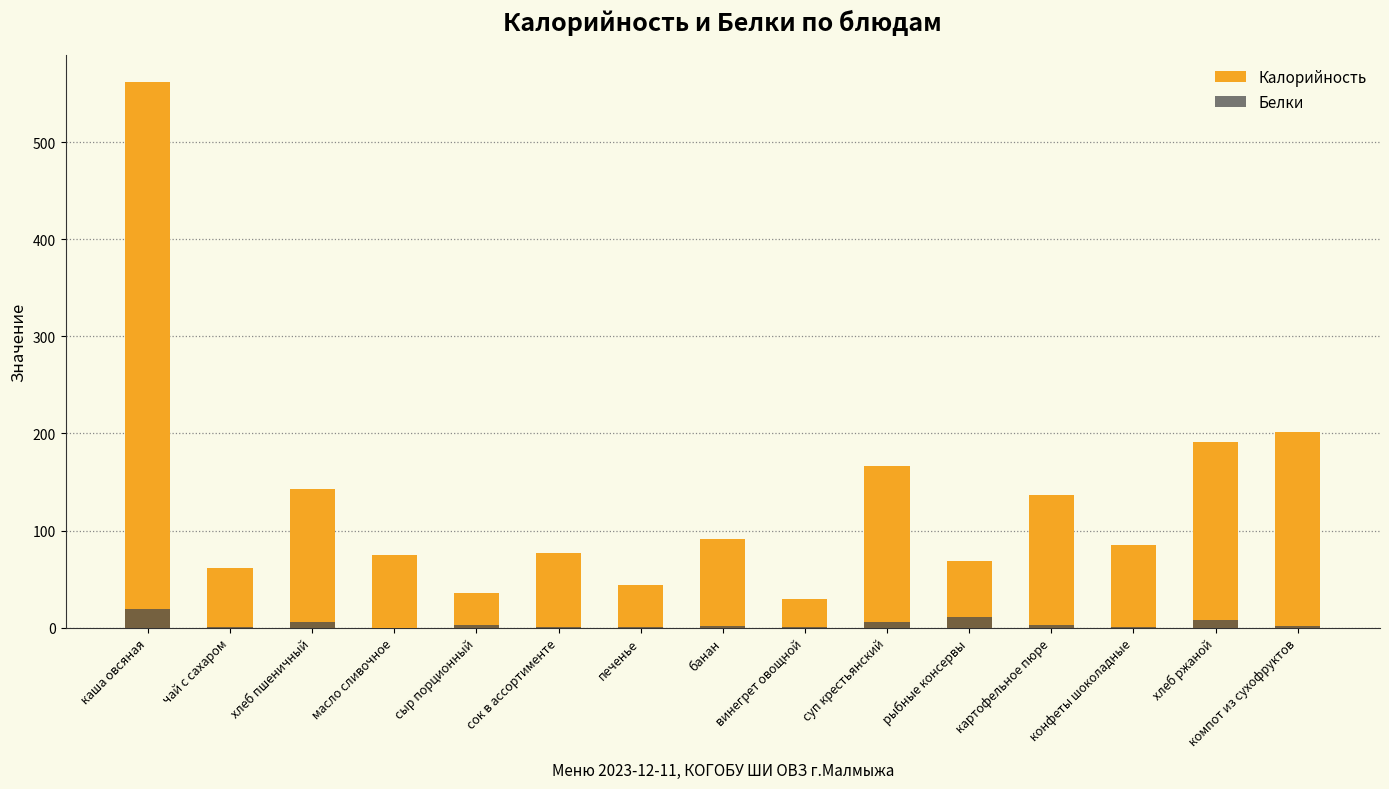

Which series changed the most between чай с сахаром and хлеб ржаной?

Калорийность